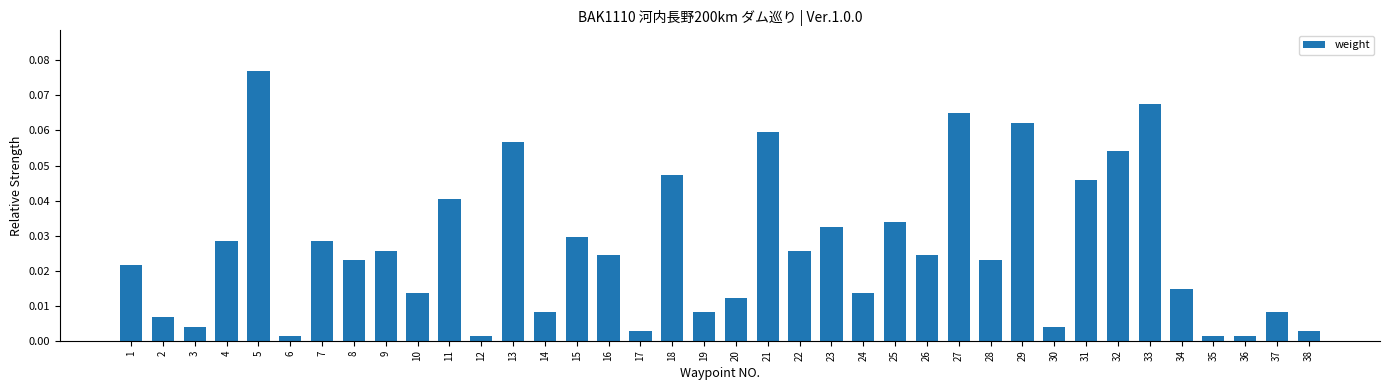

What is the change in value from 20 to 33?

+0.1